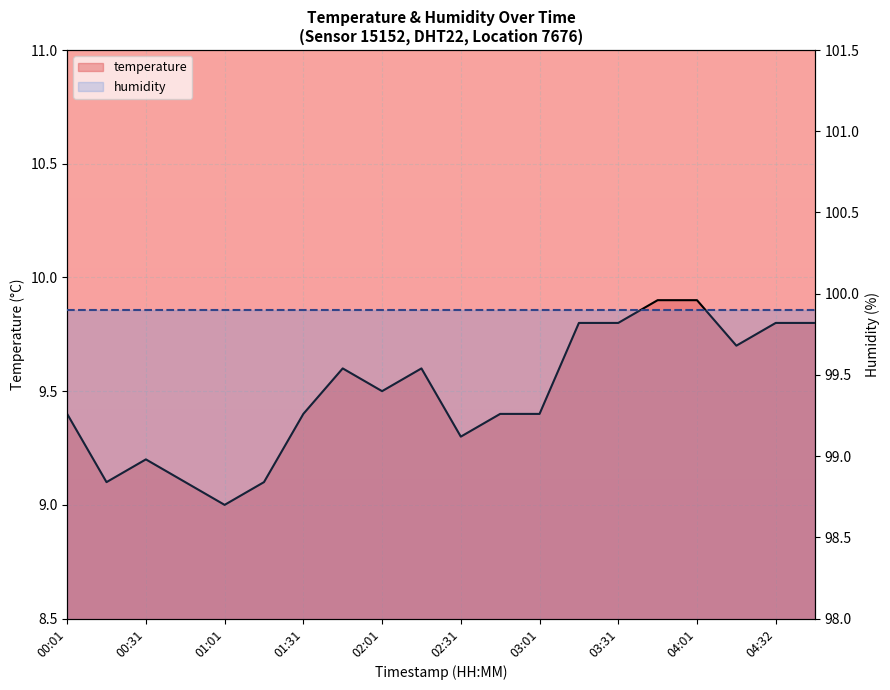

Which category has the lowest value in the humidity series?

00:01